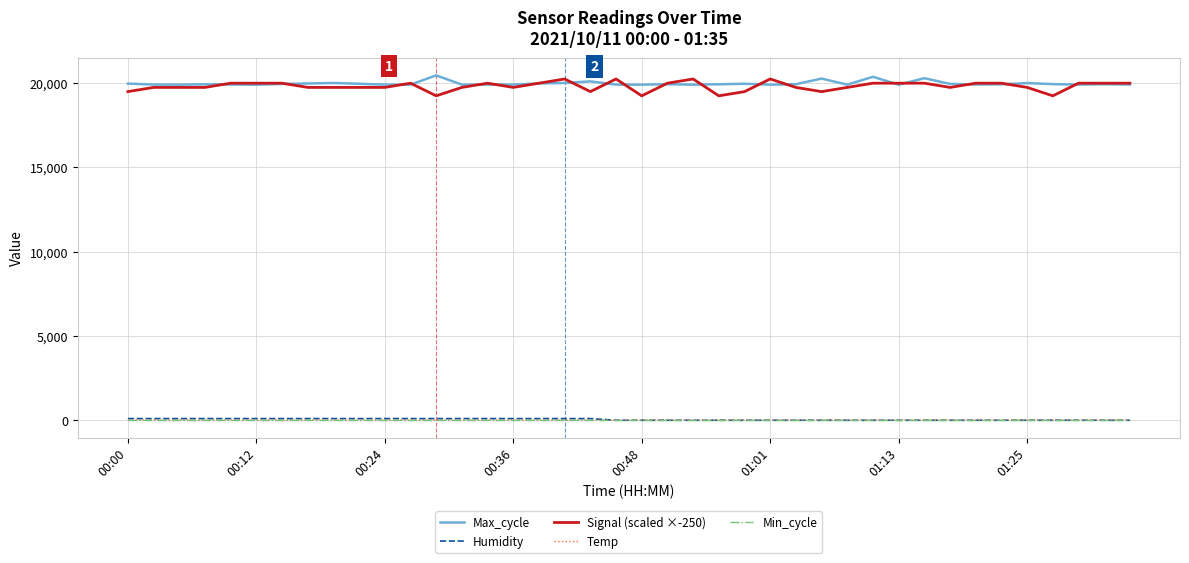

True or false: Max_cycle and Min_cycle intersect in this chart.

False